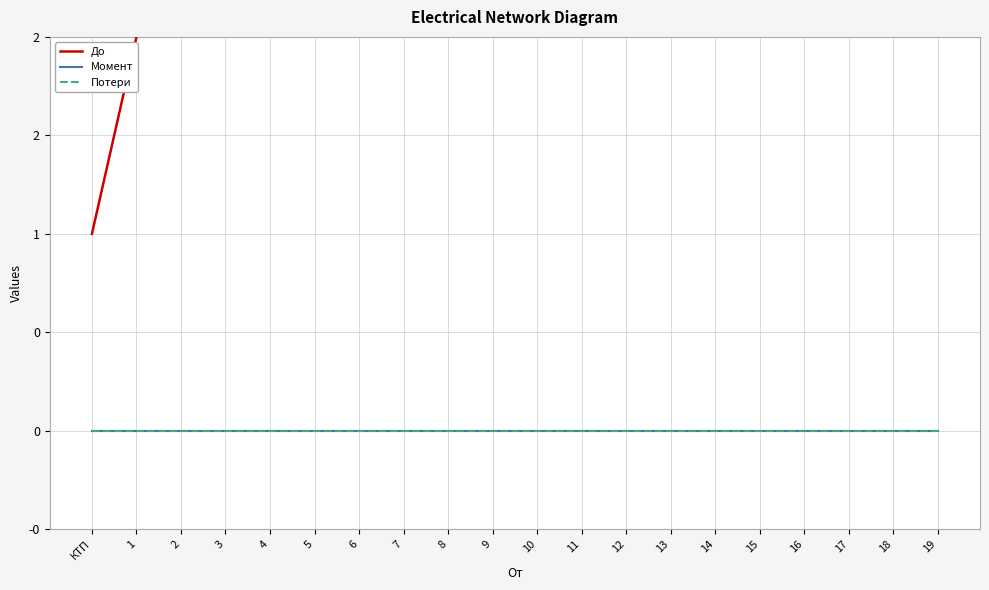

What is the maximum value shown in the chart?

20